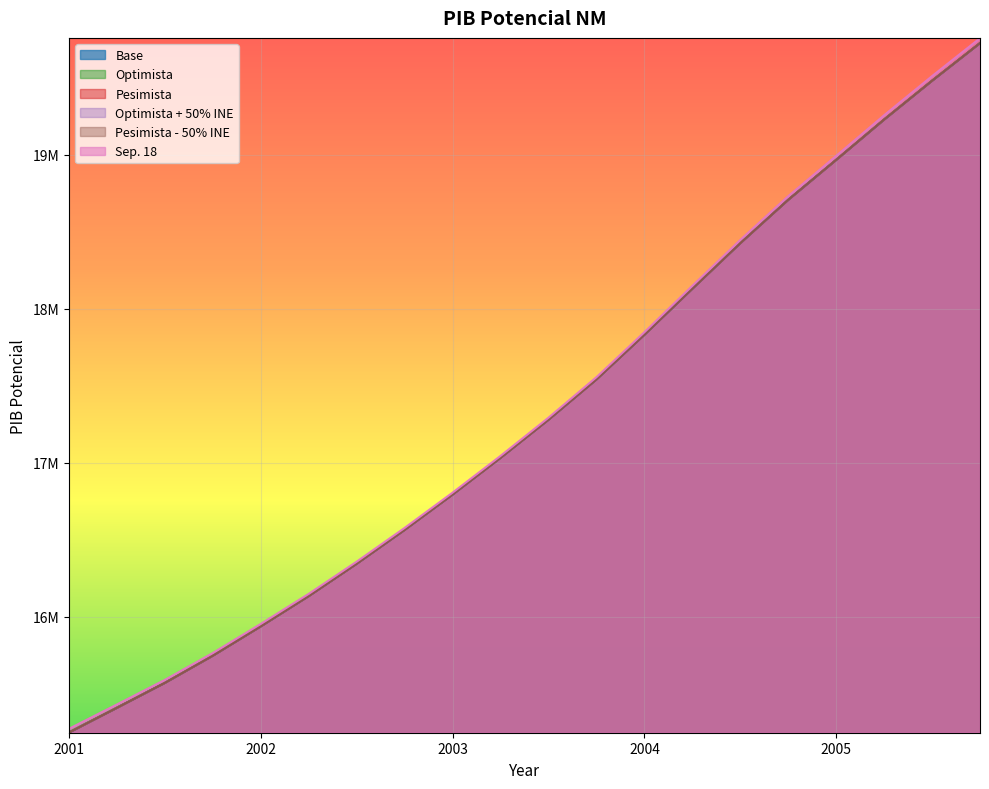

Where does the Pesimista - 50% INE series first go above 17280632?

2003.5